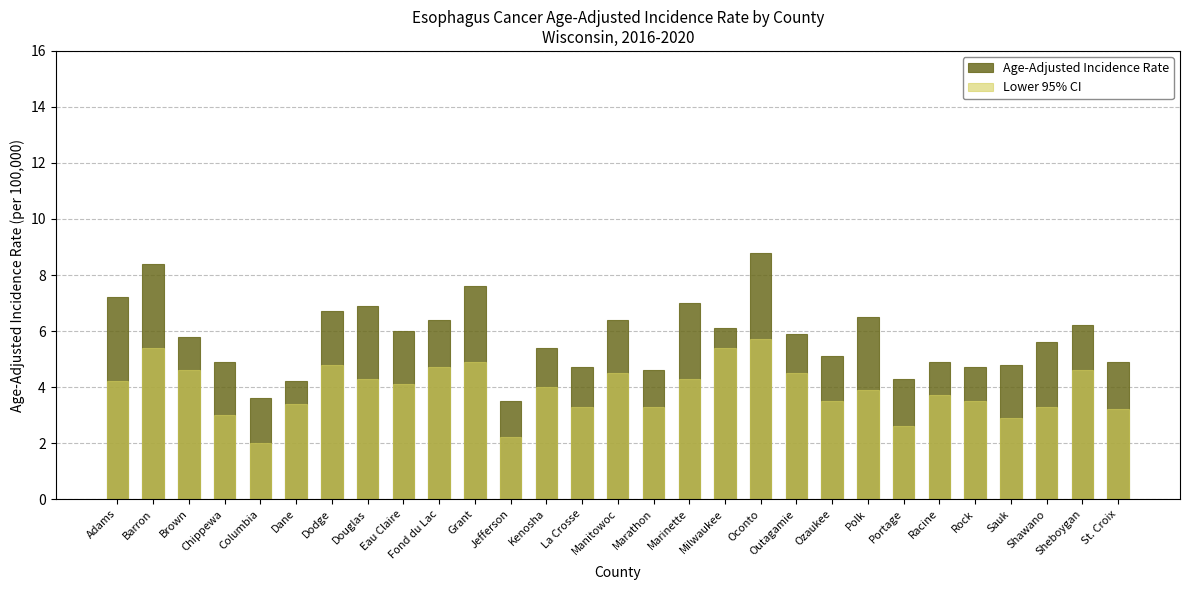

Rank the categories by Lower 95% CI value from highest to lowest.

Oconto, Barron, Milwaukee, Grant, Dodge, Fond du Lac, Brown, Sheboygan, Manitowoc, Outagamie, Douglas, Marinette, Adams, Eau Claire, Kenosha, Polk, Racine, Ozaukee, Rock, Dane, La Crosse, Marathon, Shawano, St. Croix, Chippewa, Sauk, Portage, Jefferson, Columbia